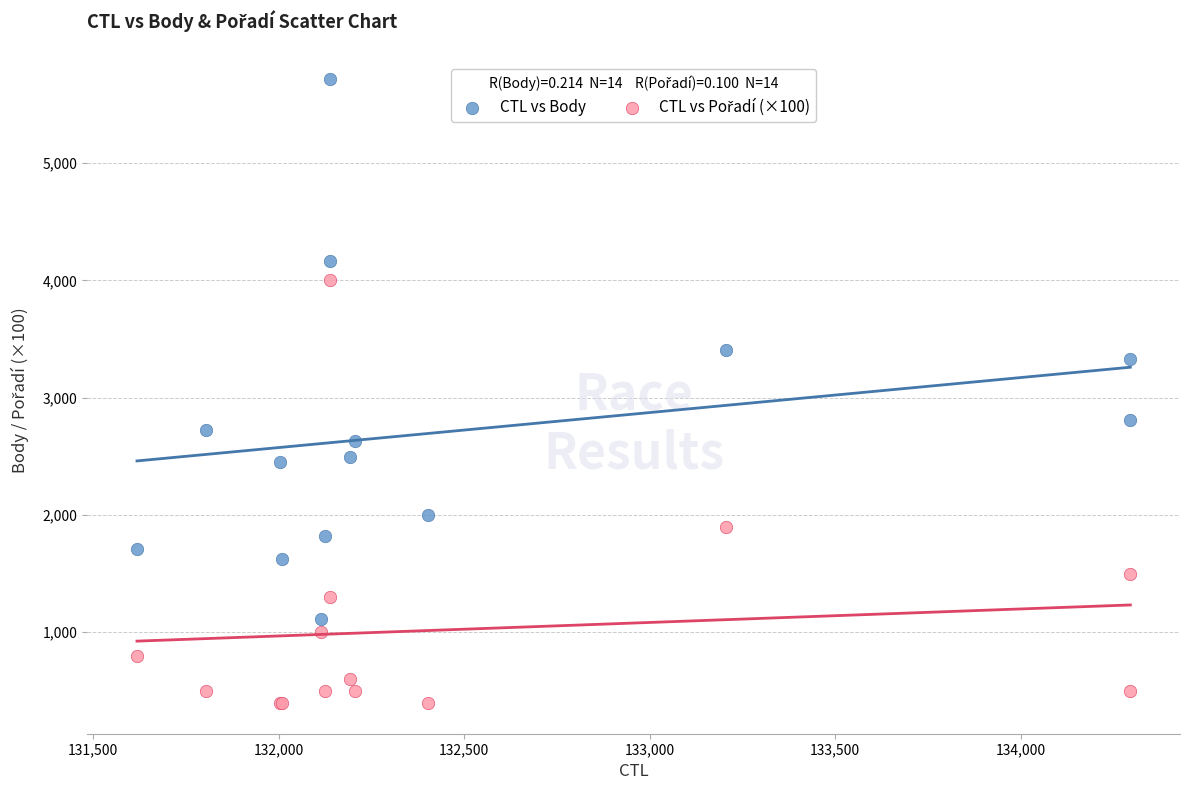

Which series contains the highest Y value?

CTL vs Body